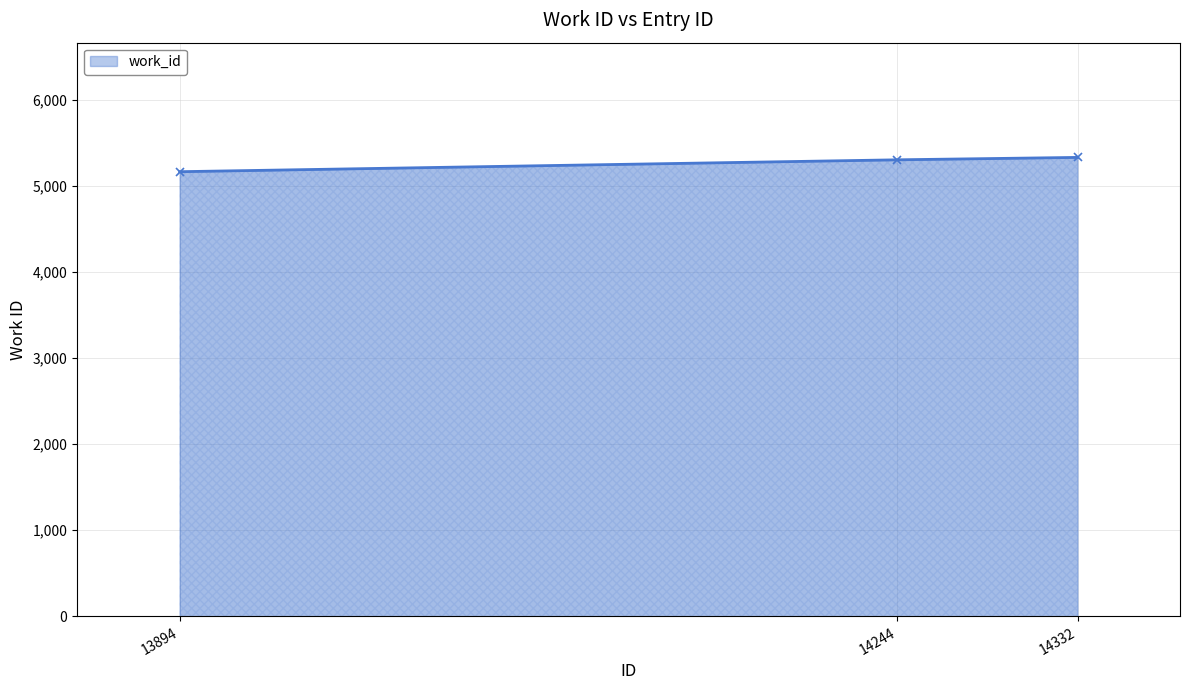

What is the smallest value displayed?

5164